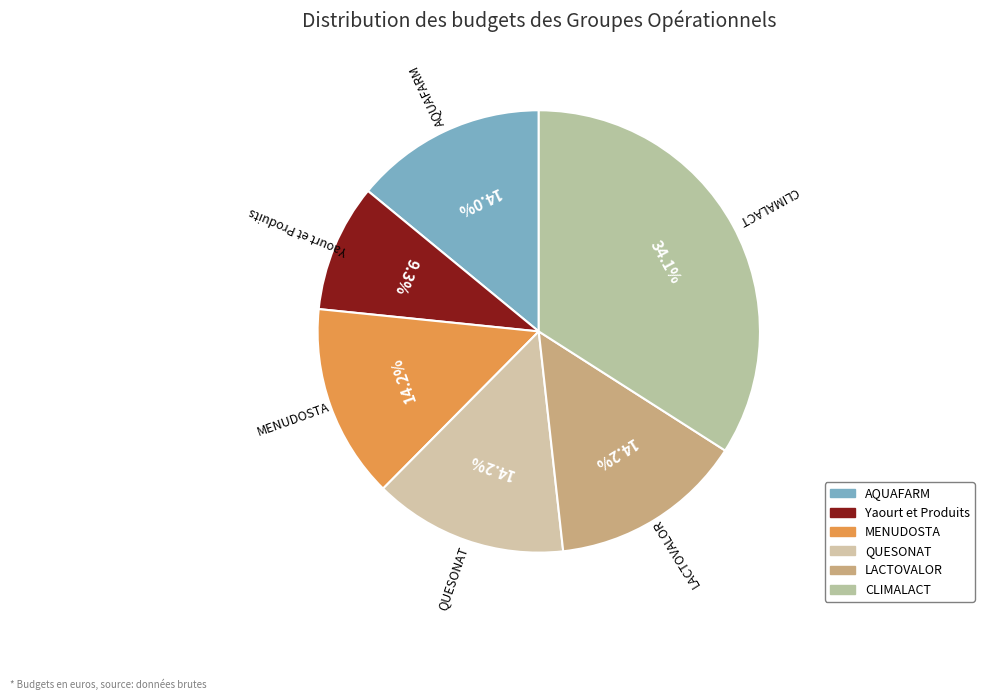

What is the change in value from AQUAFARM to QUESONAT?

+2501